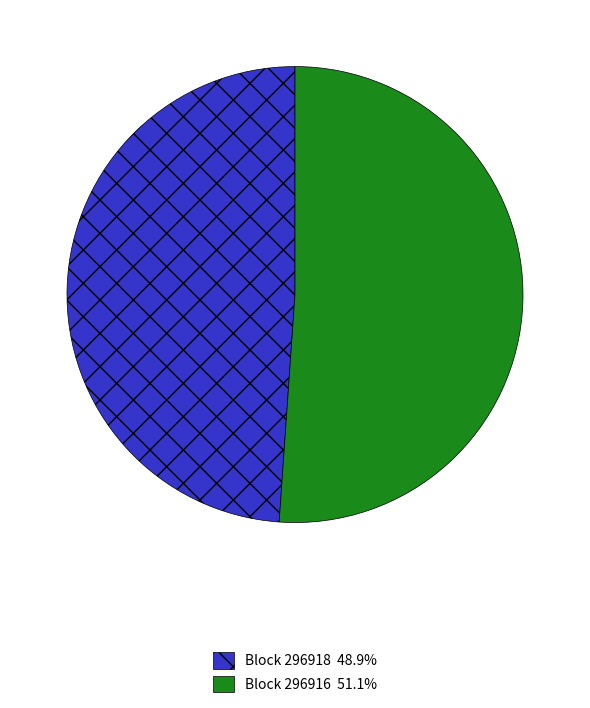

Is there any slice that represents more than half of the pie?

Yes